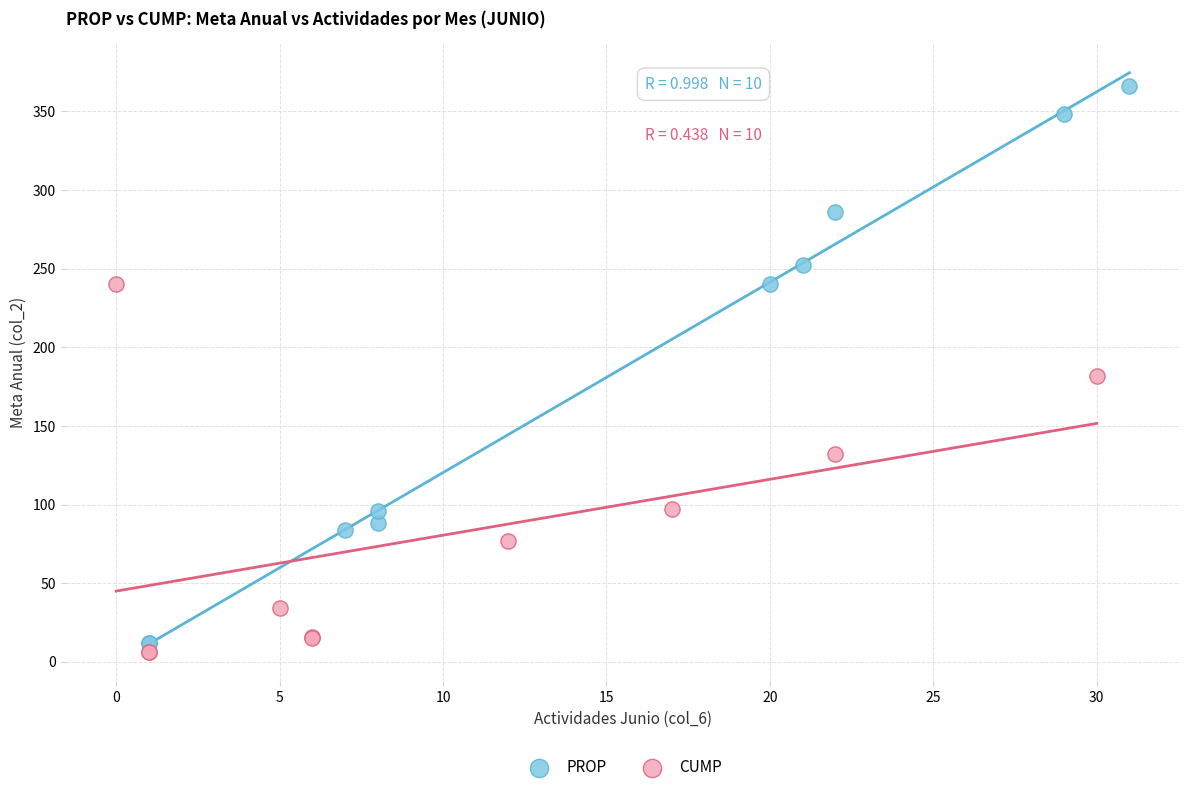

What are all the series names shown in the legend?

PROP, CUMP